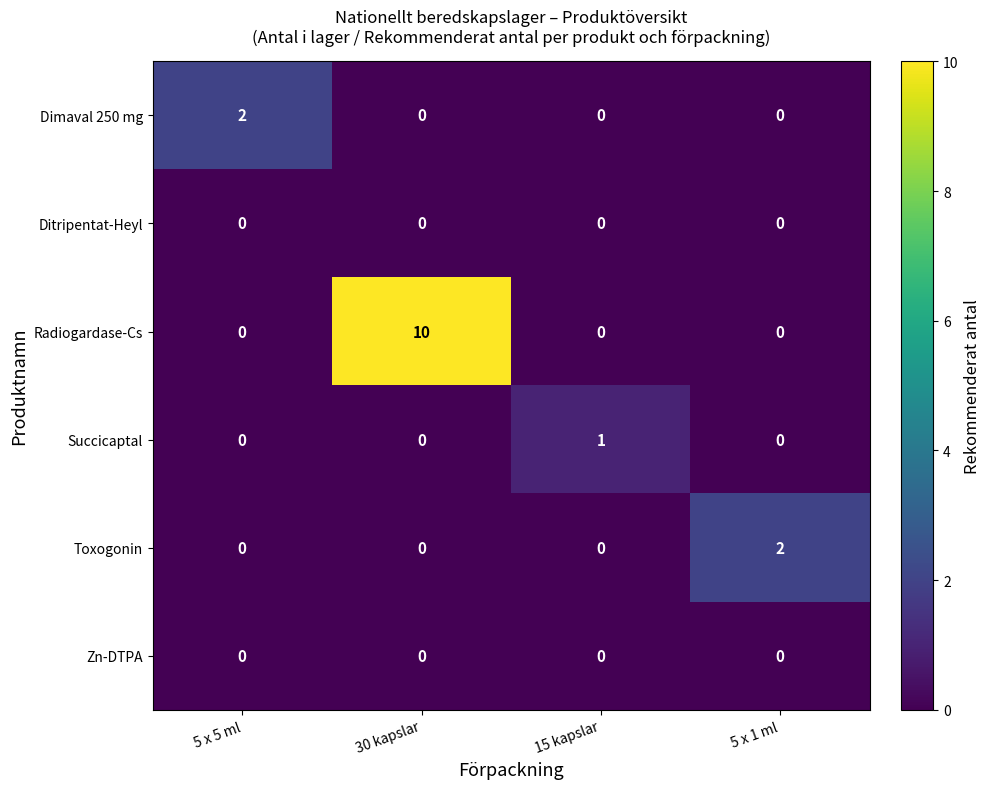

Which series has the largest total across all categories?

Radiogardase-Cs